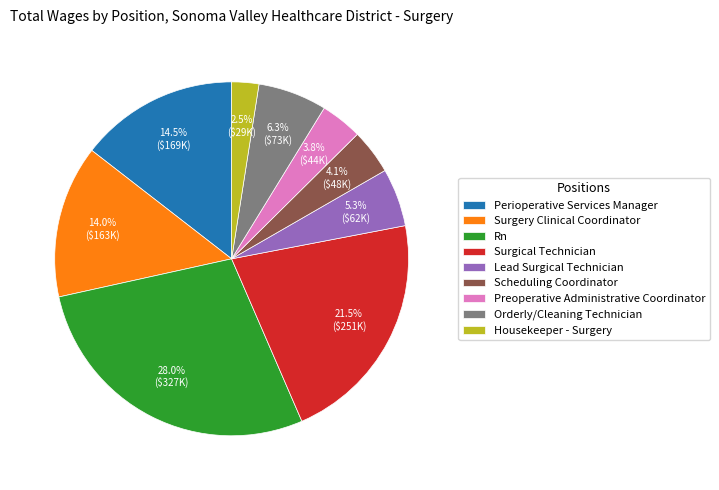

To the nearest percent, what is the difference between the largest and smallest slice percentages?

26%